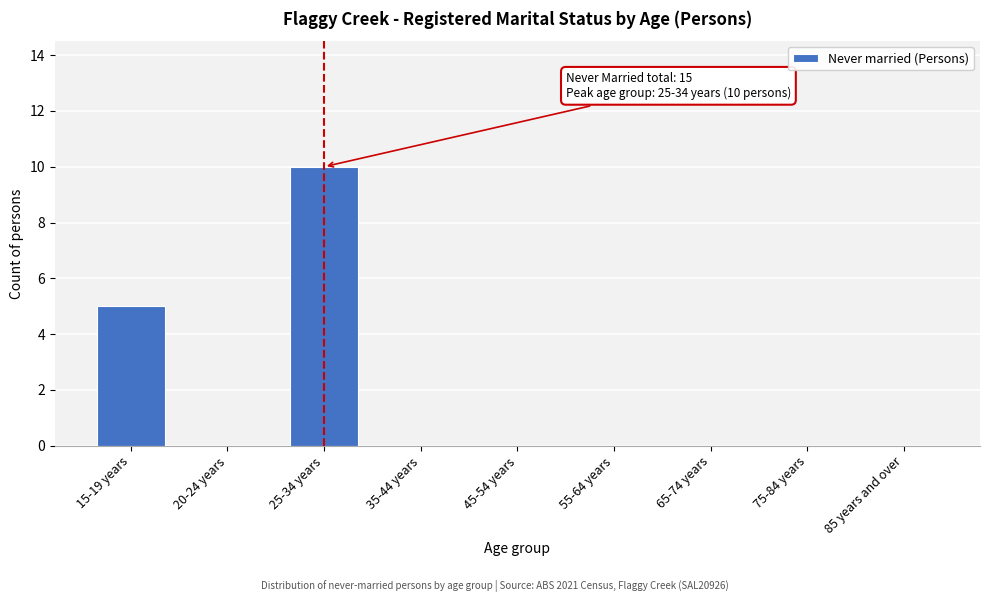

Reading right to left, extract all data points from this chart.

85 years and over=0	75-84 years=0	65-74 years=0	55-64 years=0	45-54 years=0	35-44 years=0	25-34 years=10	20-24 years=0	15-19 years=5